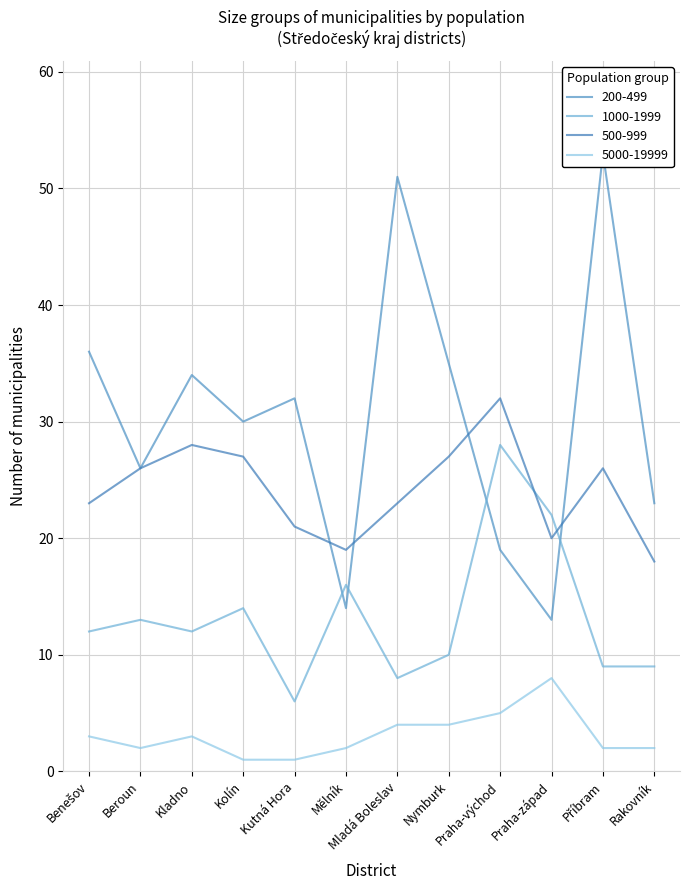

What is the label of the 2nd point from the left?

Beroun